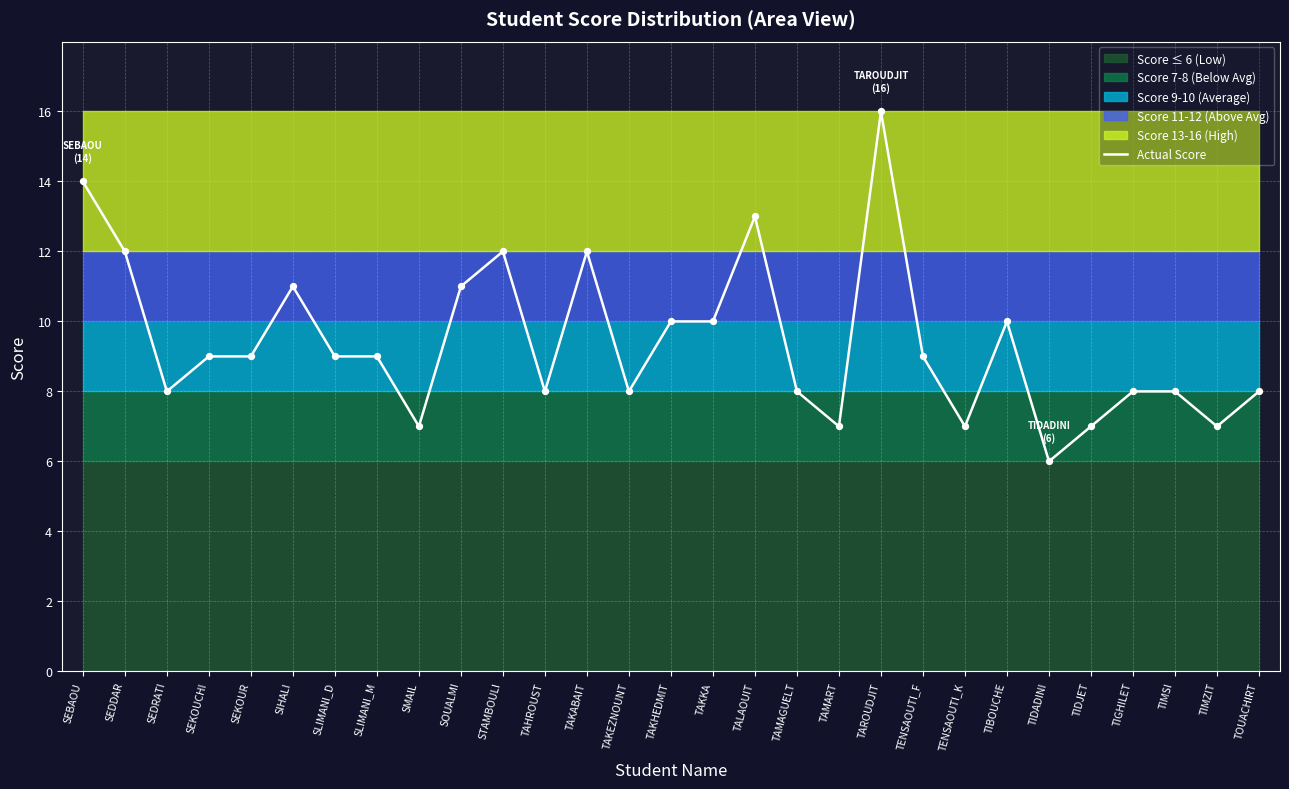

Between TAROUDJIT and TENSAOUTI_K, which is larger?

TAROUDJIT